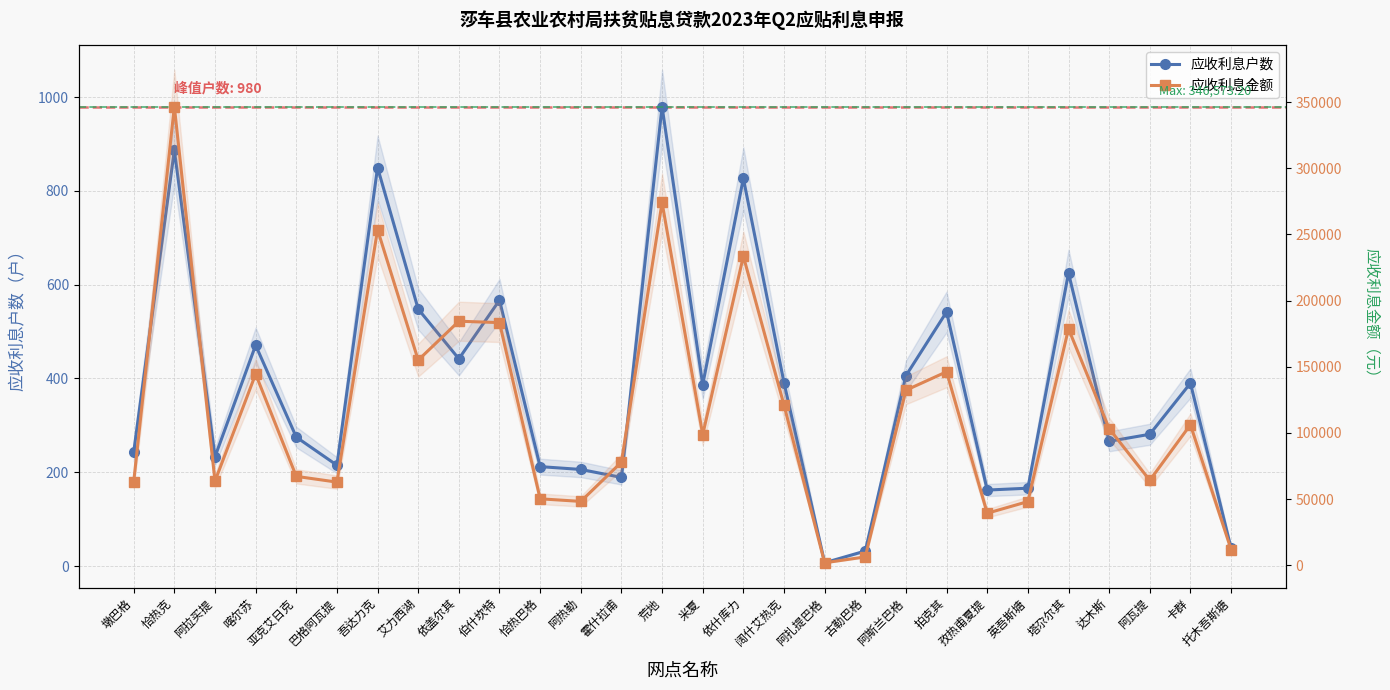

What are all the series names shown in the legend?

应收利息户数, 应收利息金额